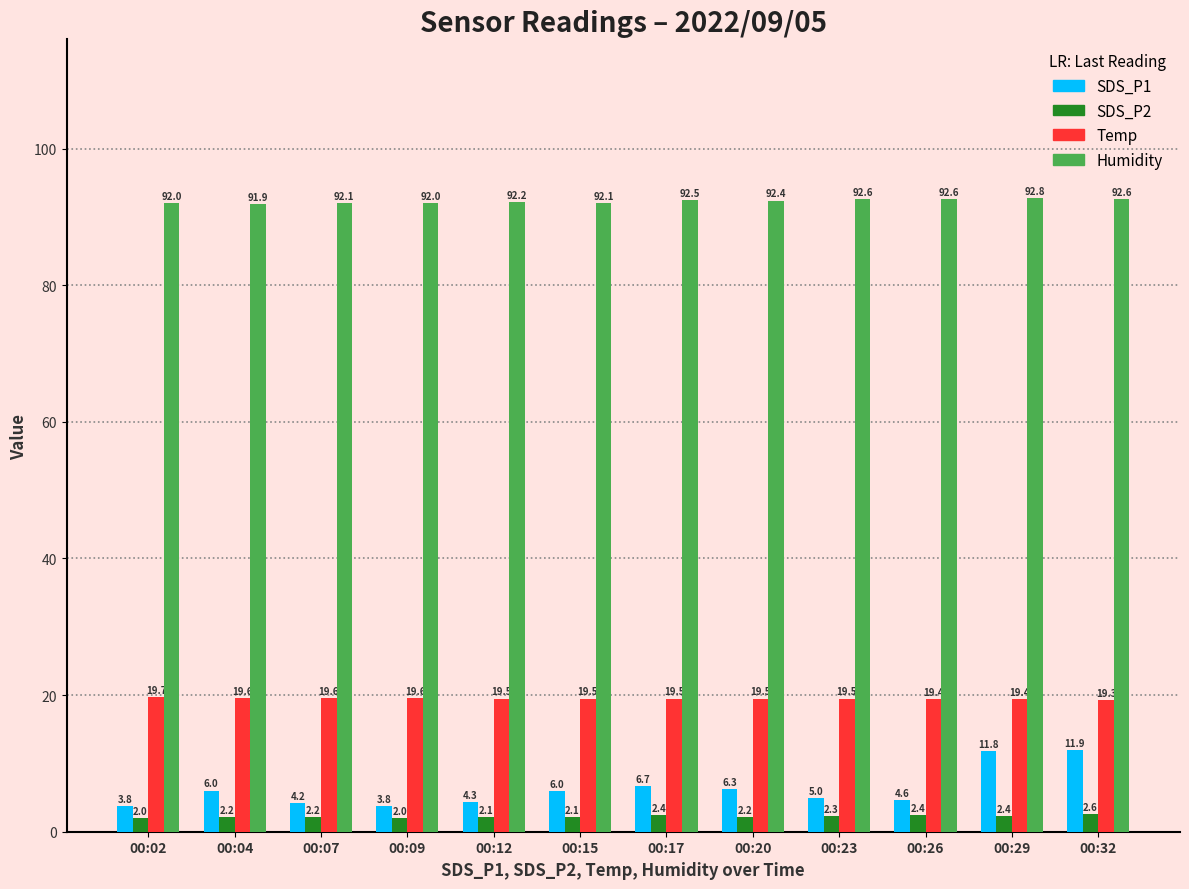

Is it true that Temp equals 9.6 at 00:07?

False